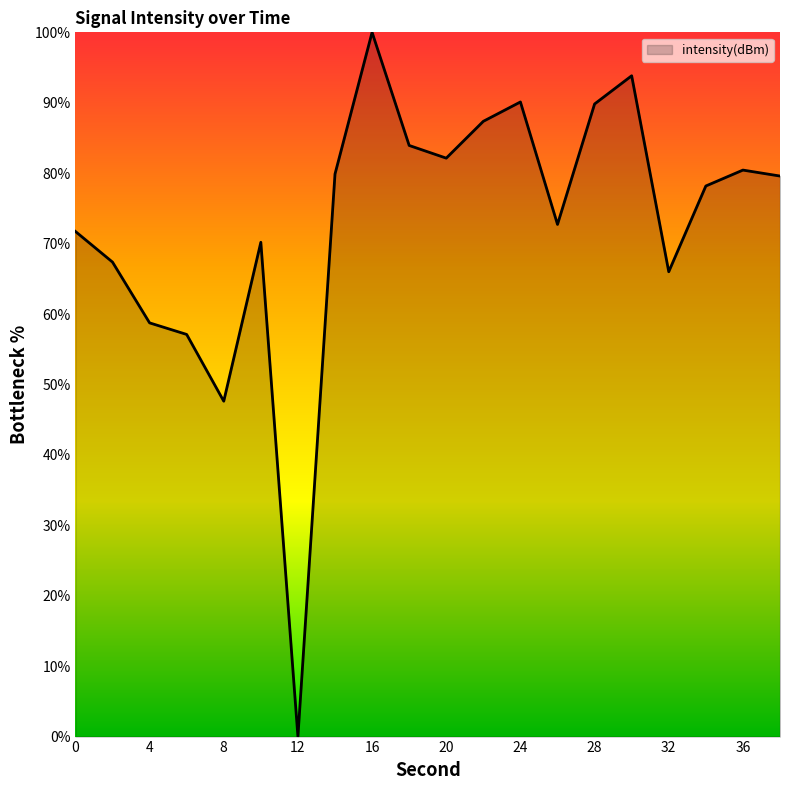

Count the number of data series in this chart.

1